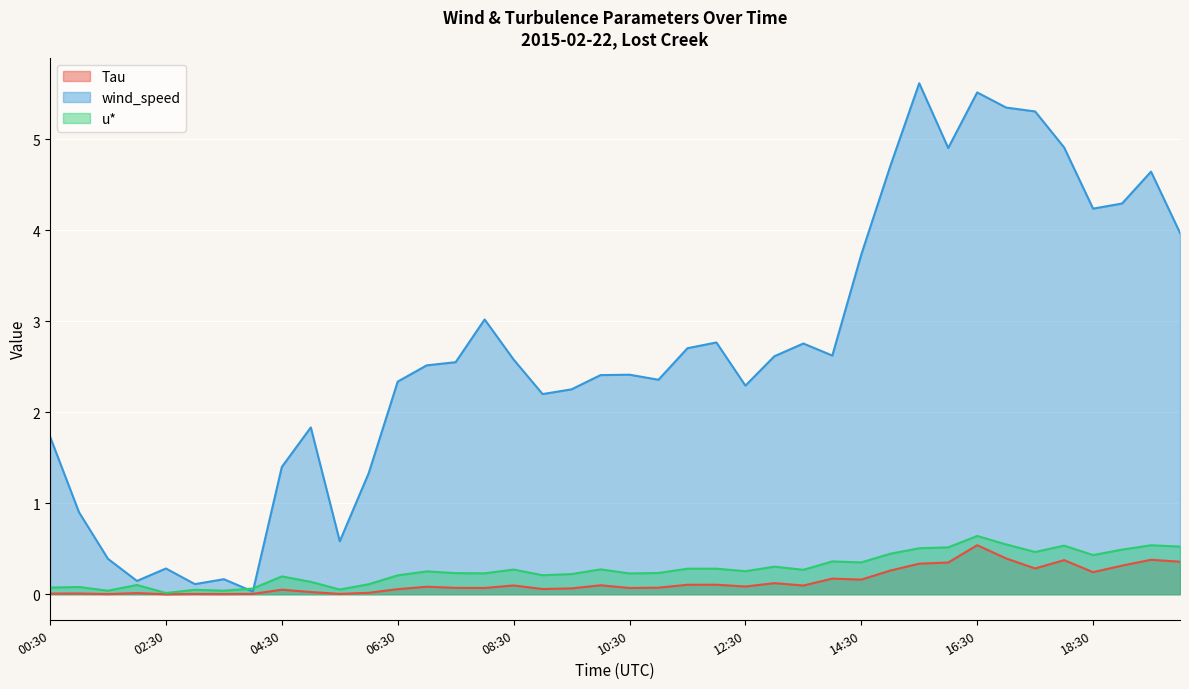

Reading left to right, transcribe all the data shown in this chart.

Tau: 00:30=0.0	01:00=0.0	01:30=0.0	02:00=0.0	02:30=0.0	03:00=0.0	03:30=0.0	04:00=0.0	04:30=0.0	05:00=0.0	05:30=0.0	06:00=0.0	06:30=0.1	07:00=0.1	07:30=0.1	08:00=0.1	08:30=0.1	09:00=0.1	09:30=0.1	10:00=0.1	10:30=0.1	11:00=0.1	11:30=0.1	12:00=0.1	12:30=0.1	13:00=0.1	13:30=0.1	14:00=0.2	14:30=0.2	15:00=0.3	15:30=0.3	16:00=0.3	16:30=0.5	17:00=0.4	17:30=0.3	18:00=0.4	18:30=0.2	19:00=0.3	19:30=0.4	20:00=0.4
wind_speed: 00:30=1.7	01:00=0.9	01:30=0.4	02:00=0.1	02:30=0.3	03:00=0.1	03:30=0.2	04:00=0.0	04:30=1.4	05:00=1.8	05:30=0.6	06:00=1.3	06:30=2.3	07:00=2.5	07:30=2.5	08:00=3.0	08:30=2.6	09:00=2.2	09:30=2.3	10:00=2.4	10:30=2.4	11:00=2.4	11:30=2.7	12:00=2.8	12:30=2.3	13:00=2.6	13:30=2.8	14:00=2.6	14:30=3.7	15:00=4.7	15:30=5.6	16:00=4.9	16:30=5.5	17:00=5.3	17:30=5.3	18:00=4.9	18:30=4.2	19:00=4.3	19:30=4.6	20:00=4.0
u*: 00:30=0.1	01:00=0.1	01:30=0.0	02:00=0.1	02:30=0.0	03:00=0.0	03:30=0.0	04:00=0.1	04:30=0.2	05:00=0.1	05:30=0.1	06:00=0.1	06:30=0.2	07:00=0.3	07:30=0.2	08:00=0.2	08:30=0.3	09:00=0.2	09:30=0.2	10:00=0.3	10:30=0.2	11:00=0.2	11:30=0.3	12:00=0.3	12:30=0.3	13:00=0.3	13:30=0.3	14:00=0.4	14:30=0.3	15:00=0.4	15:30=0.5	16:00=0.5	16:30=0.6	17:00=0.5	17:30=0.5	18:00=0.5	18:30=0.4	19:00=0.5	19:30=0.5	20:00=0.5